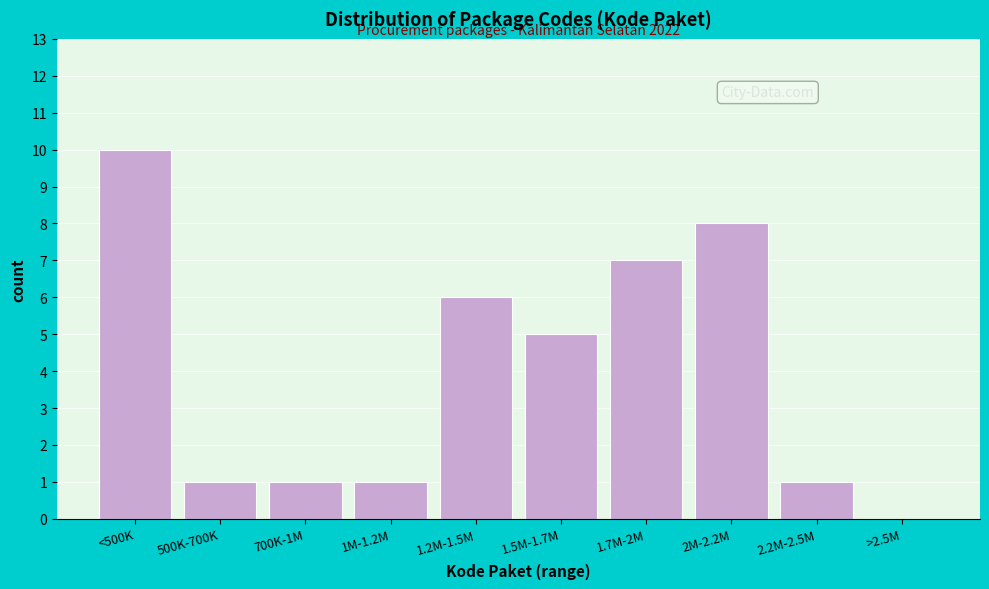

Reading left to right, transcribe all the data shown in this chart.

<500K=10	500K-700K=1	700K-1M=1	1M-1.2M=1	1.2M-1.5M=6	1.5M-1.7M=5	1.7M-2M=7	2M-2.2M=8	2.2M-2.5M=1	>2.5M=0